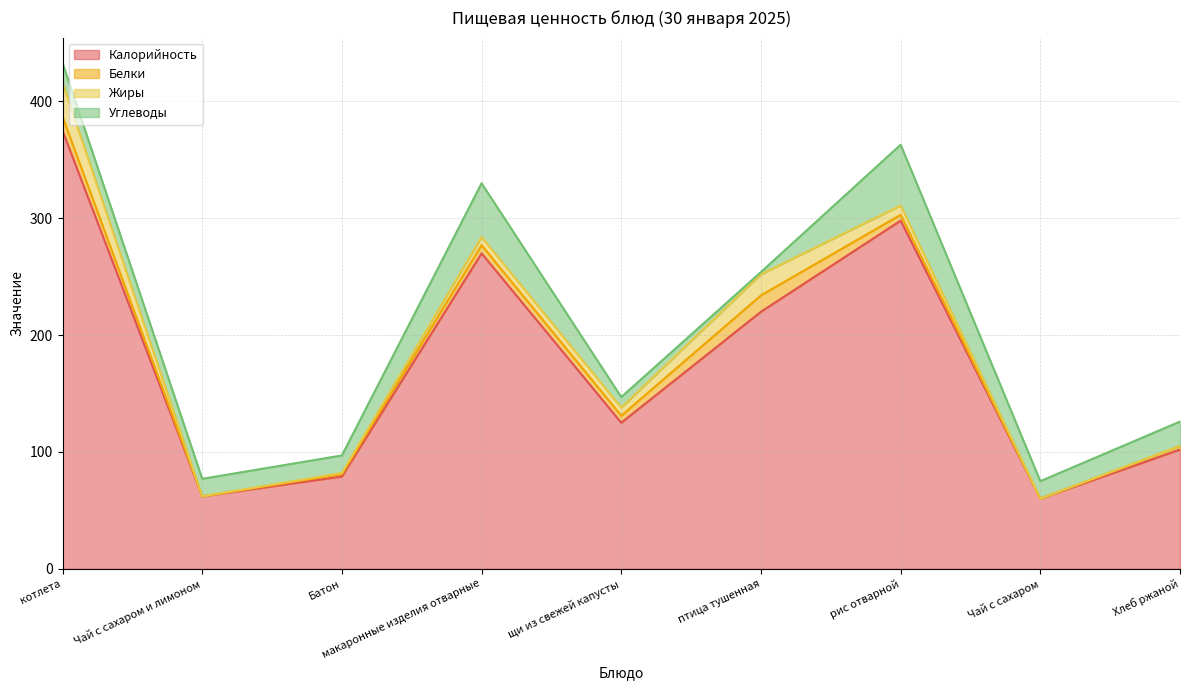

True or false: Белки and Жиры cross at least once.

False